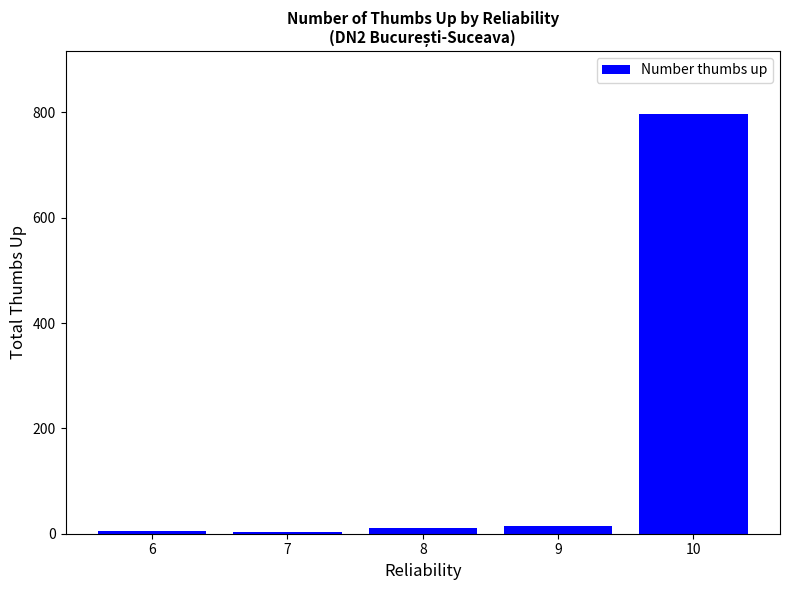

What is the difference between the values at 6 and 10?

792